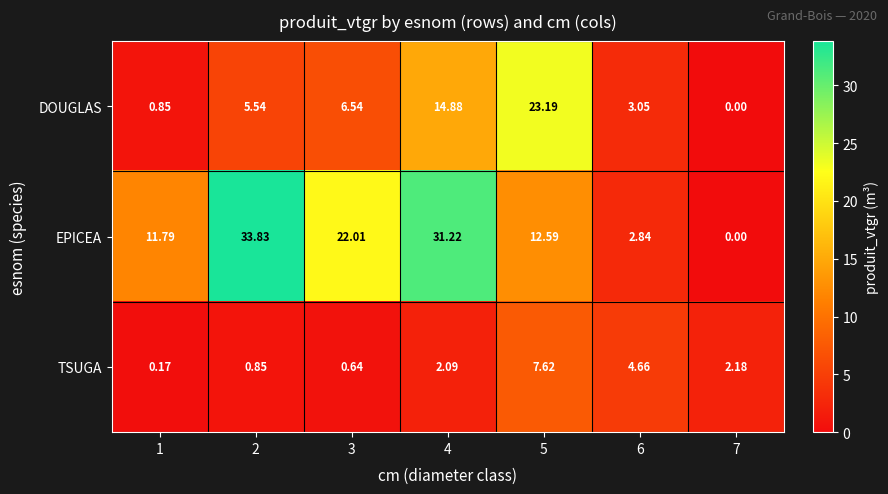

Rank the series by their average value, from highest to lowest.

EPICEA, DOUGLAS, TSUGA